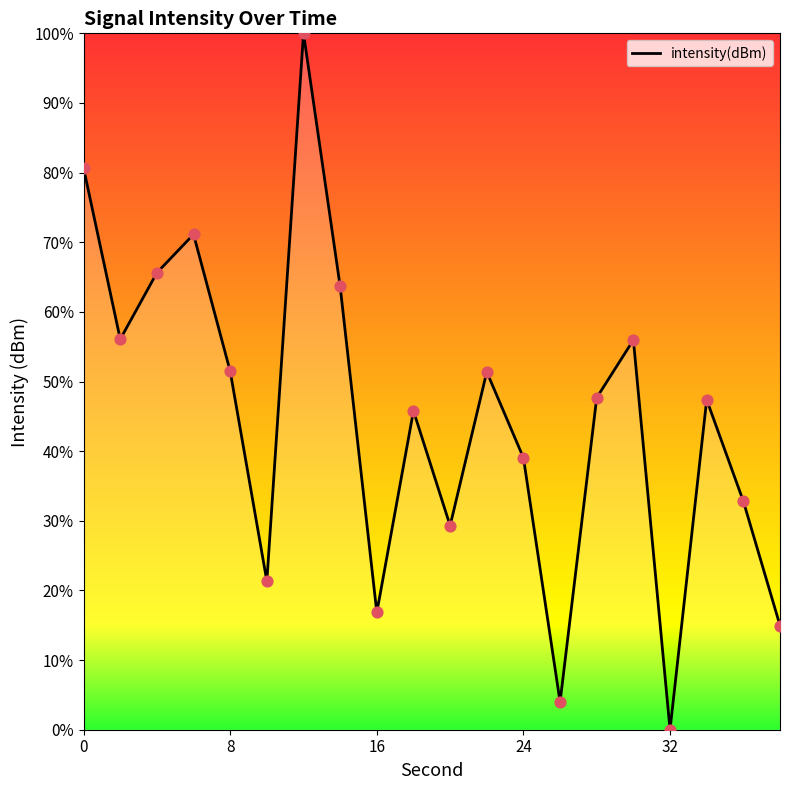

What is the maximum value shown in the chart?

100.0